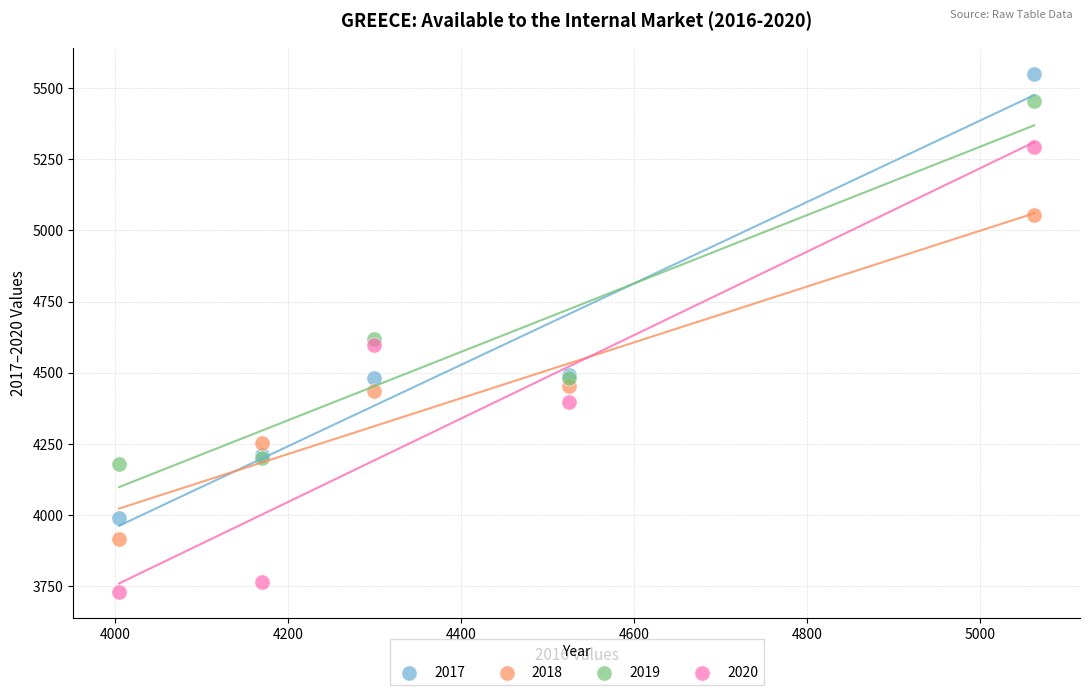

Which series has the widest spread of Y values?

2020